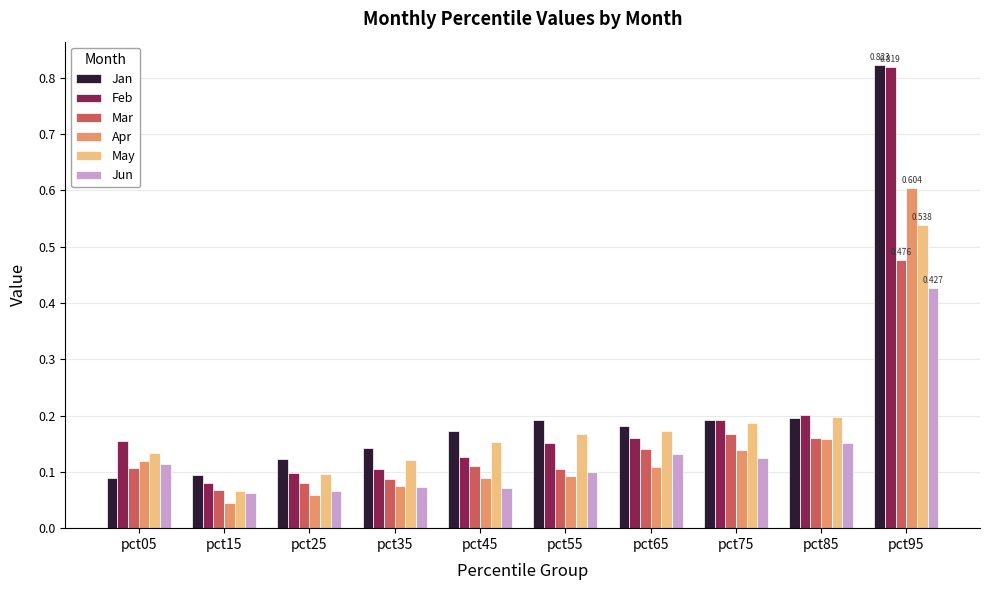

Between pct25 and pct85, which series saw the biggest shift?

Feb